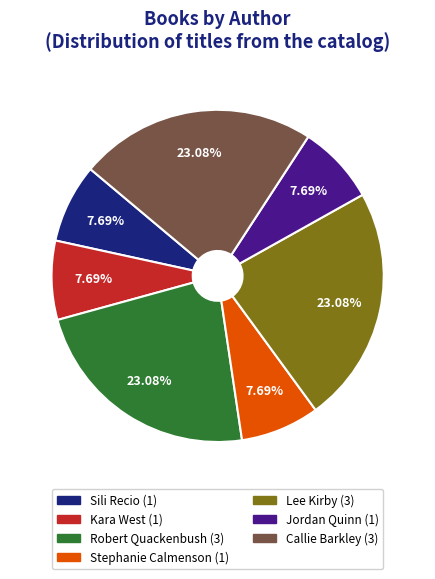

Do Callie Barkley and Stephanie Calmenson together represent more than half of the pie?

No